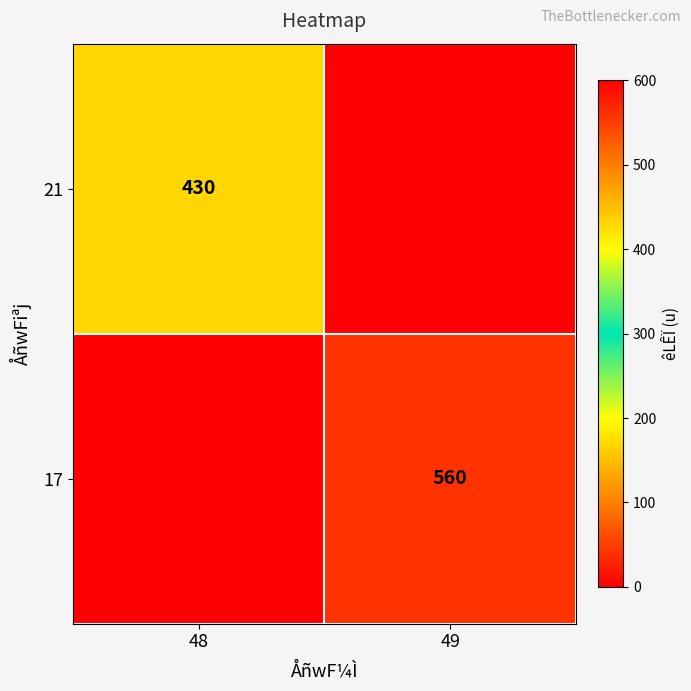

Is it true that 17 equals 560 at 49?

True